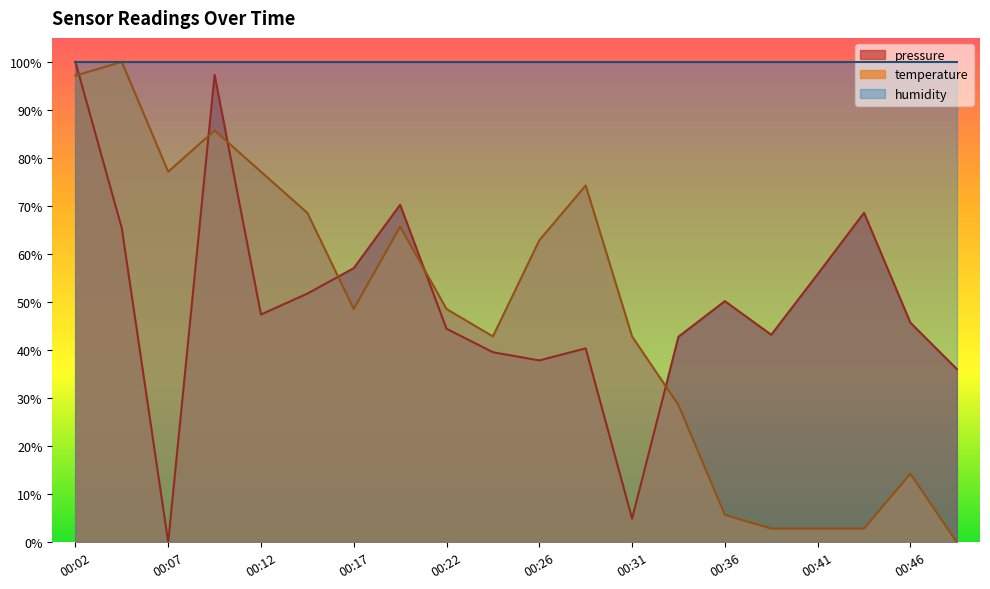

What is the total value across all series at 00:46?

160.0